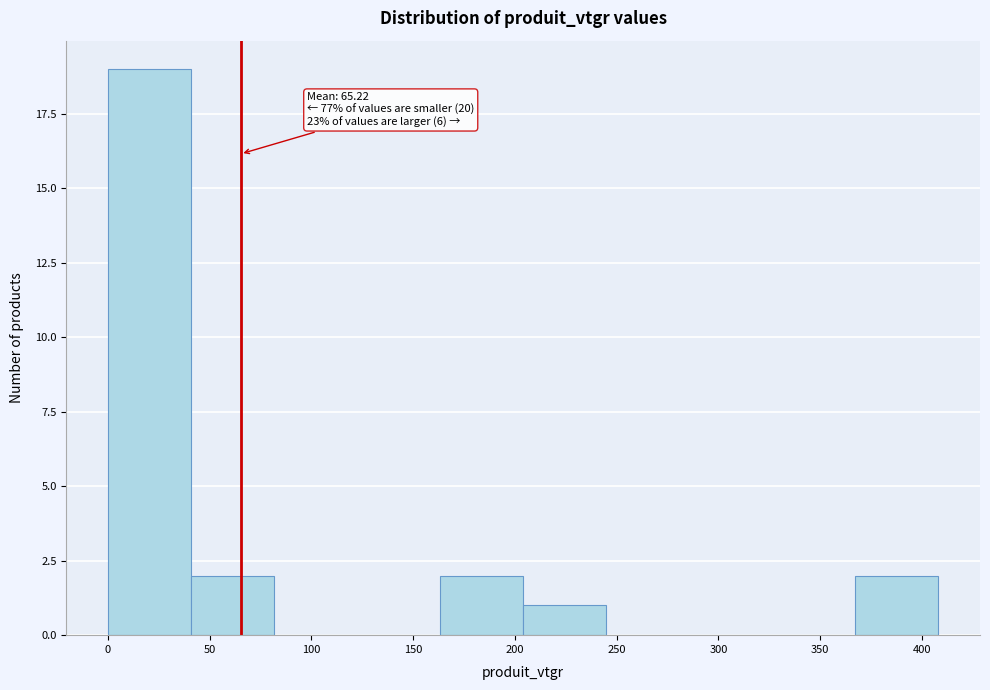

Which range on the x-axis has the tallest bar?

0 to 40